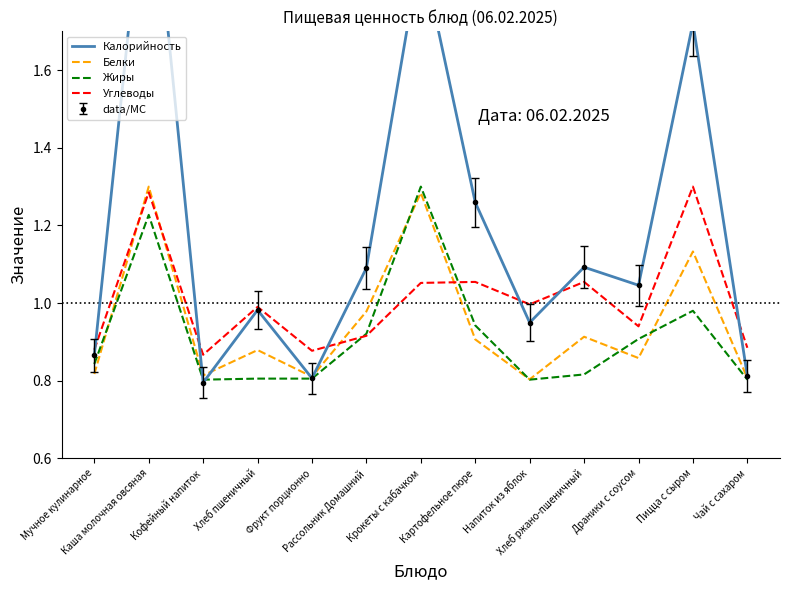

At which category does the chart reach its minimum across all series?

Кофейный напиток